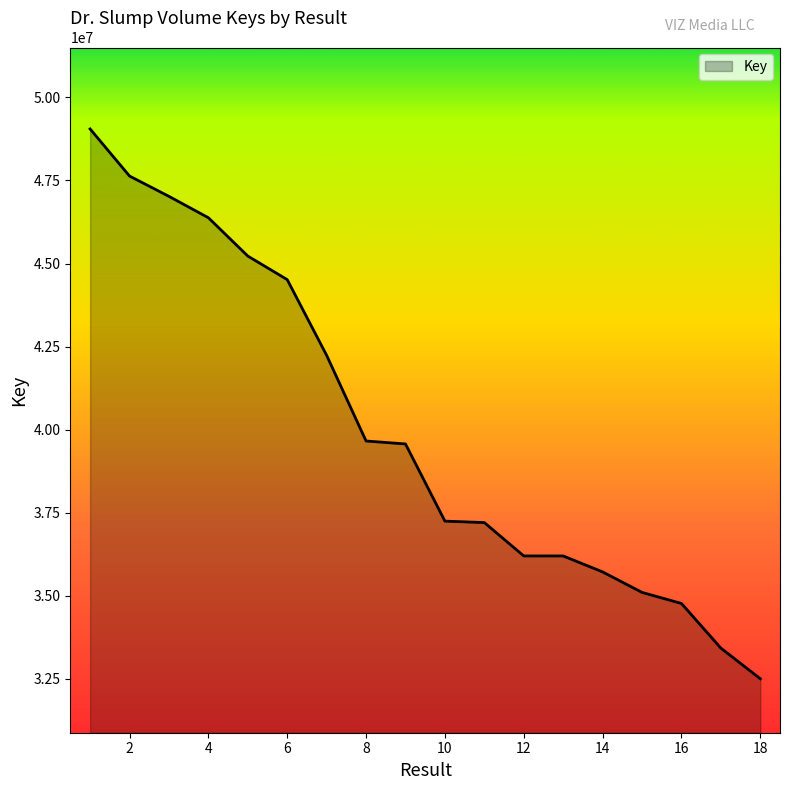

What is the sum of all values?

719628855